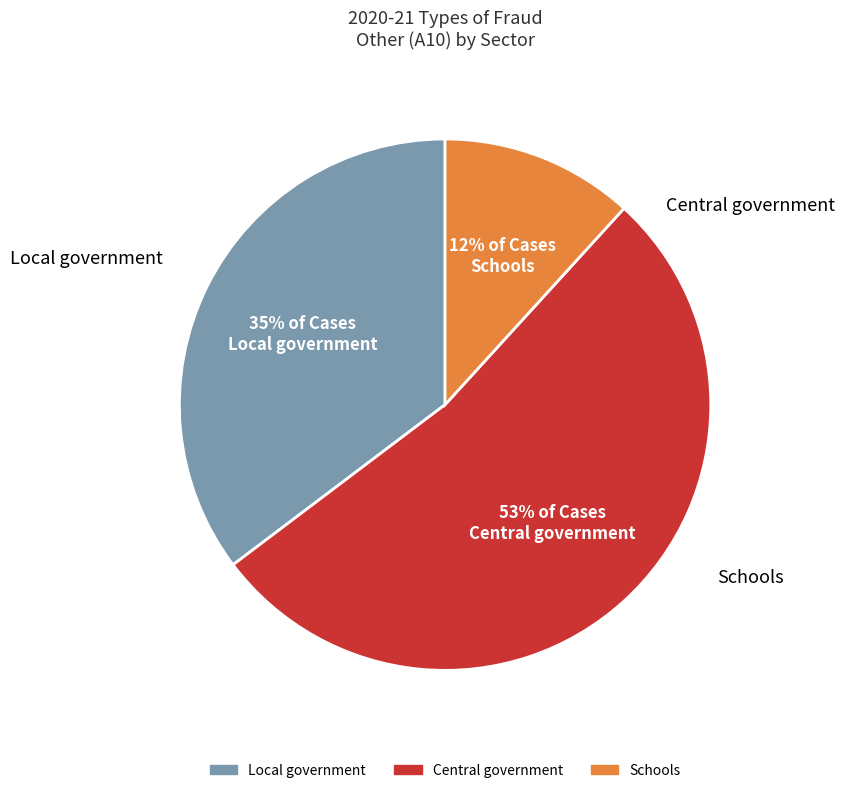

Which slice is the smallest?

Schools